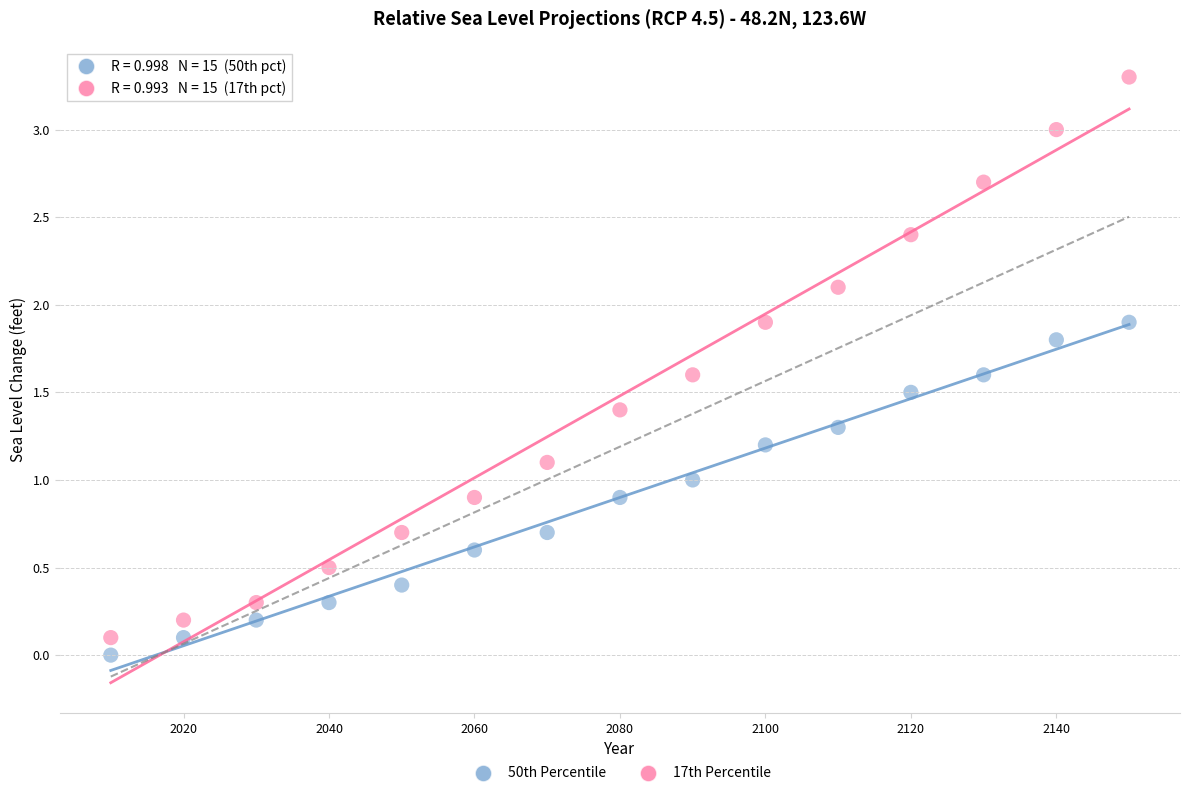

Across all data points, what is the range of Y values (max minus min)?

3.3